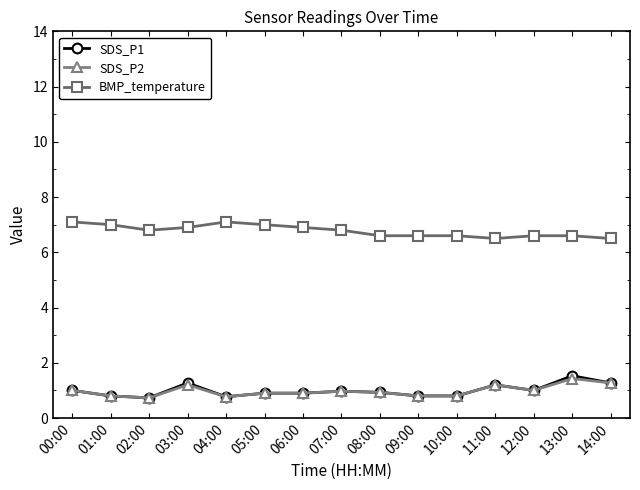

What is the label of the 7th point from the left?

06:00